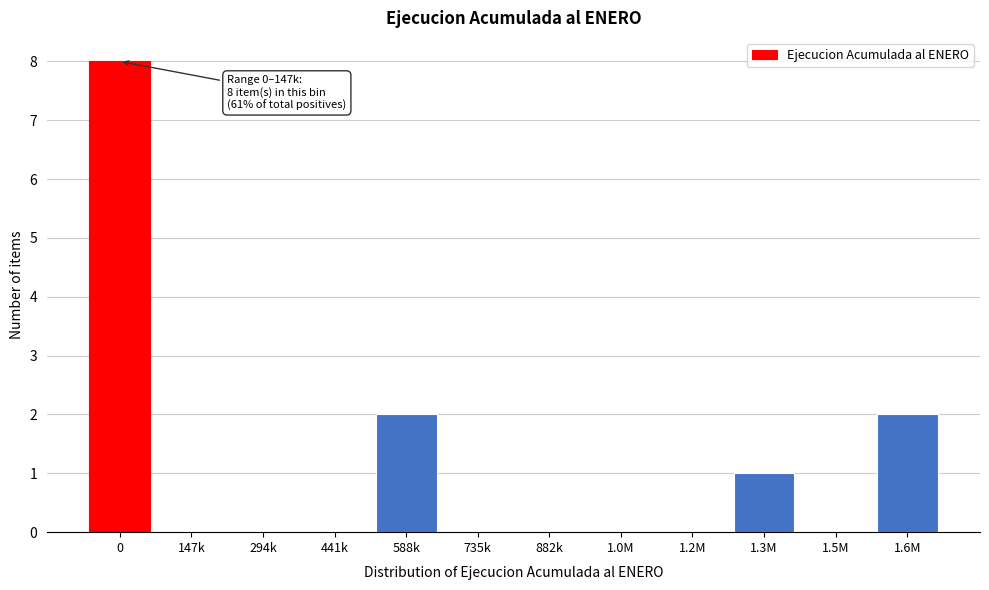

Reading left to right, transcribe all the data shown in this chart.

0=8	147k=0	294k=0	441k=0	588k=2	735k=0	882k=0	1.0M=0	1.2M=0	1.3M=1	1.5M=0	1.6M=2